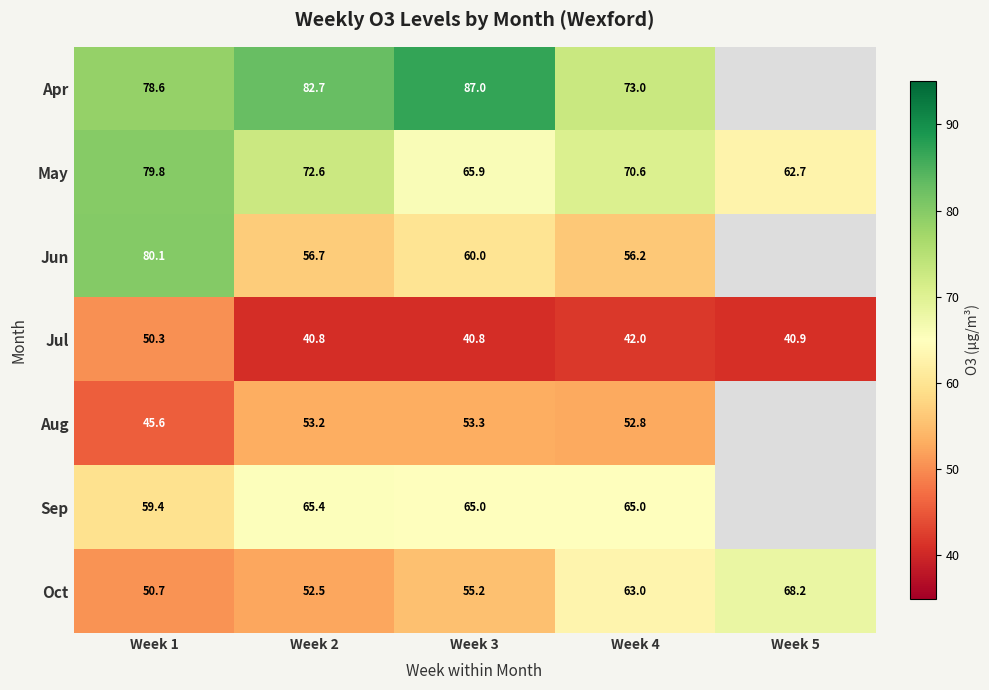

Between Week 1 and Week 4, which series saw the biggest shift?

Jun